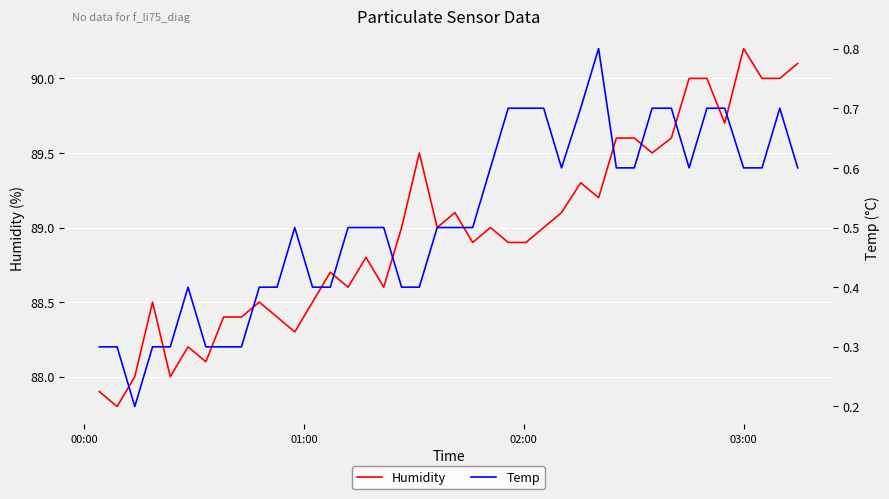

How many interior local peaks does the Humidity series have?

10